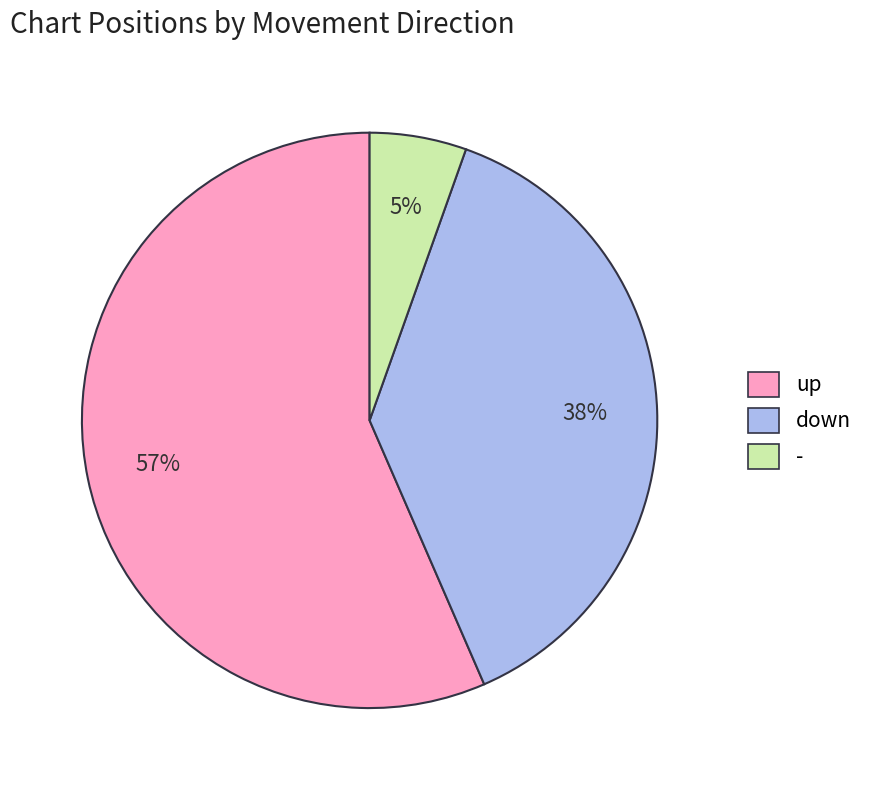

To the nearest percent, what is the combined percentage of down and -?

43%